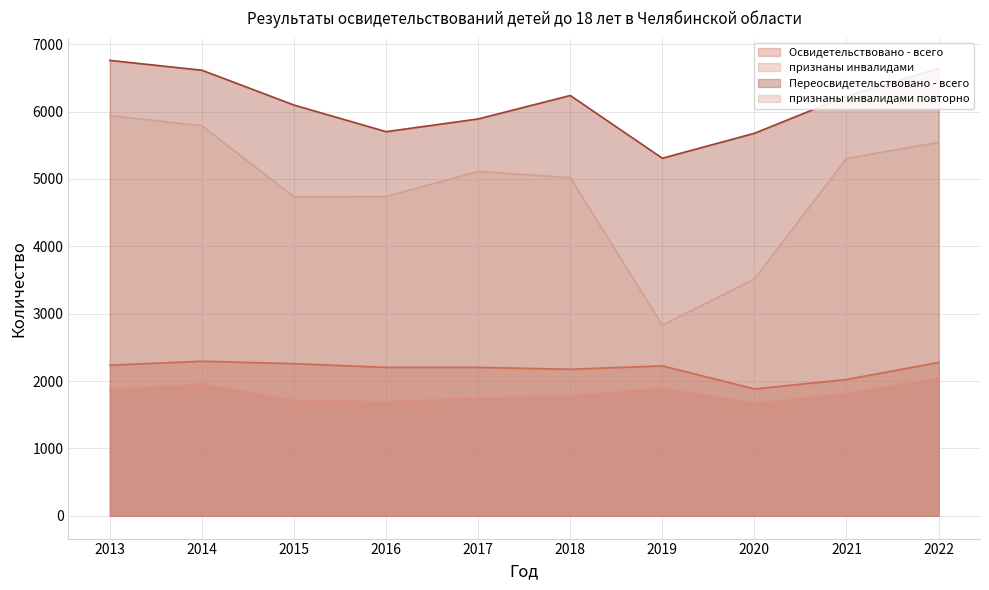

How many lines are shown in the chart?

4